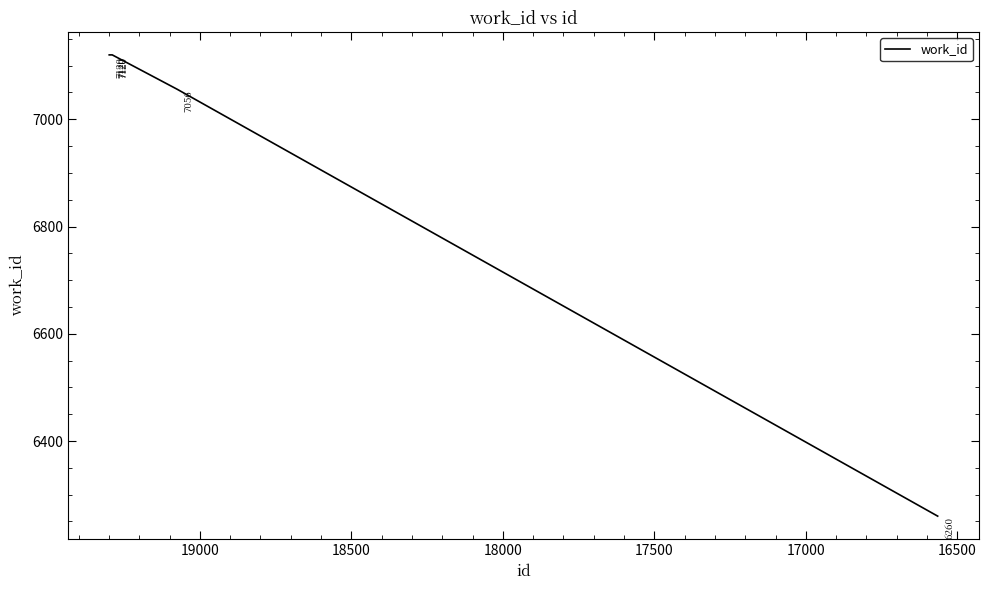

Does the chart have visible grid lines?

No